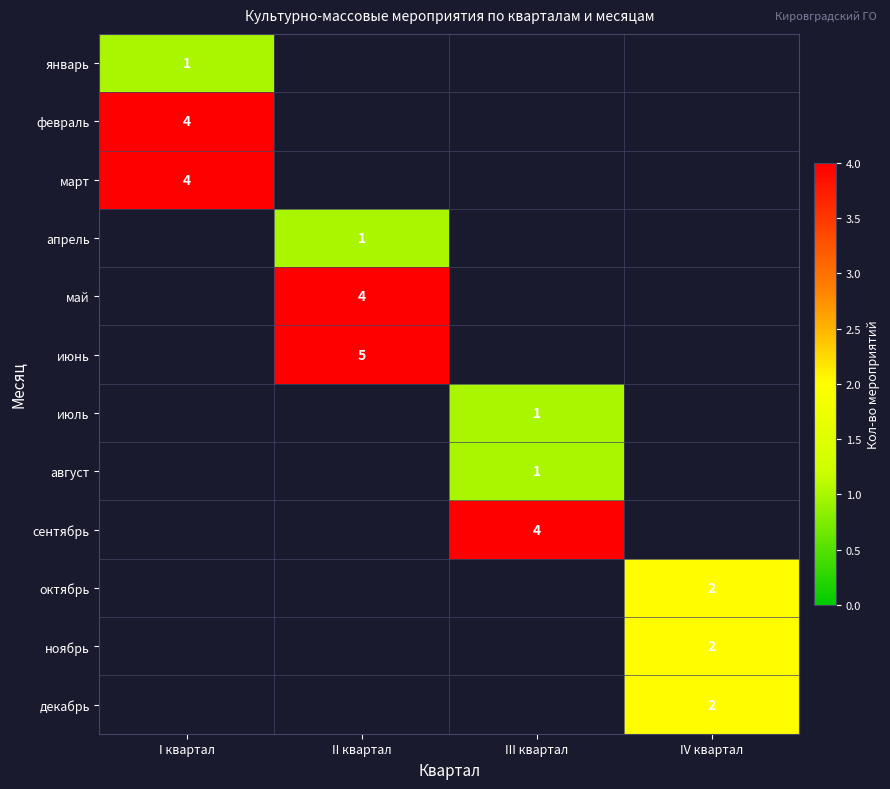

At how many categories does at least one series exceed 2?

3